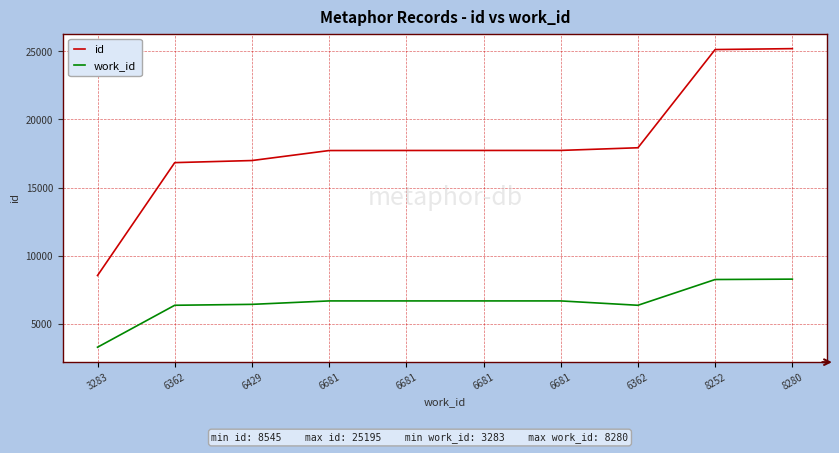

What are all the series names shown in the legend?

id, work_id